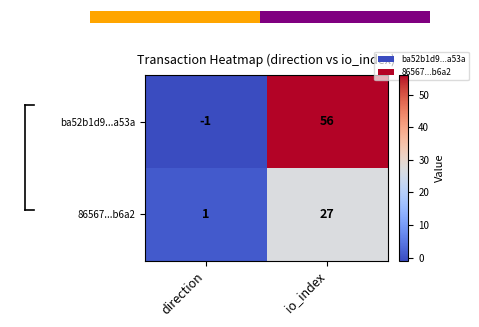

At which label does ba52b1d9...a53a reach its minimum?

direction